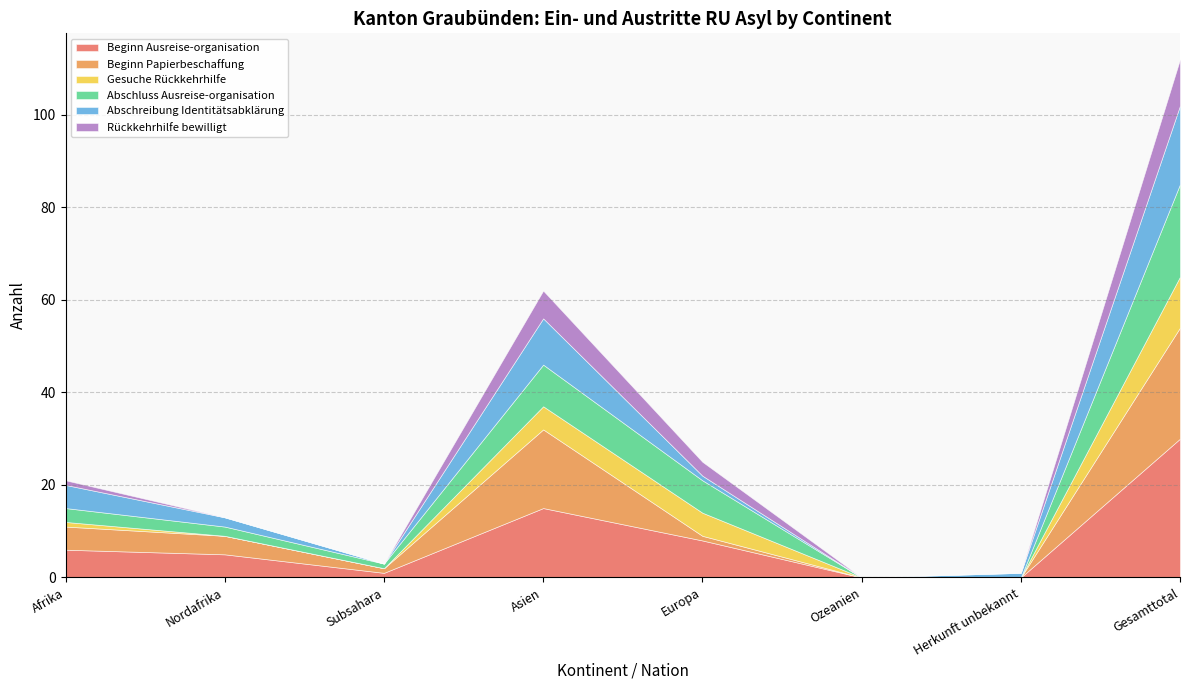

How many interior local peaks does the Abschluss Ausreise-organisation series have?

1